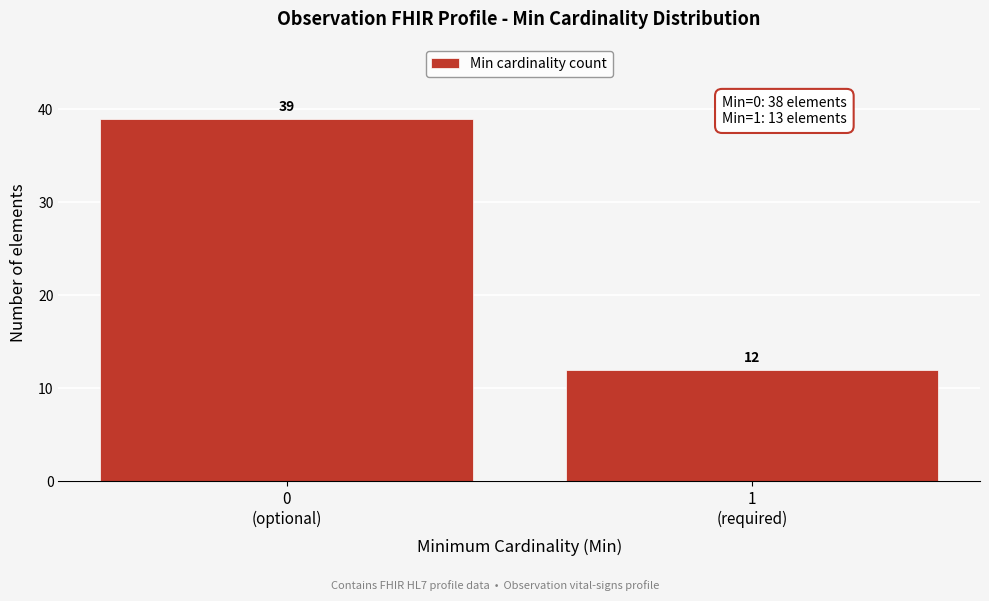

Reading left to right, list all the values displayed in this chart.

39	12